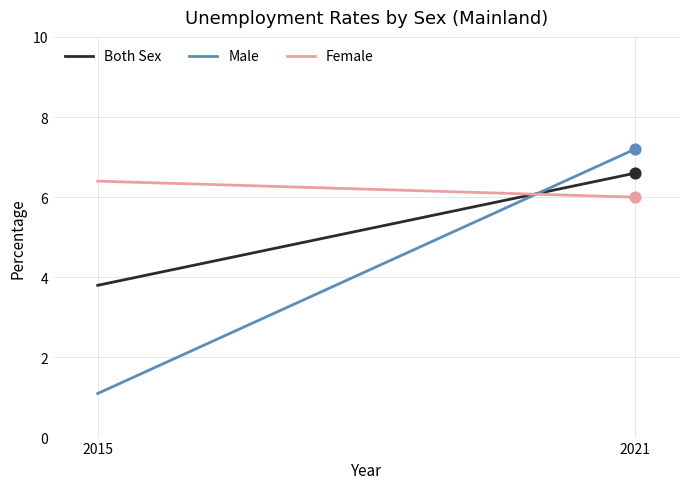

Which series contains the lowest Y value?

Male